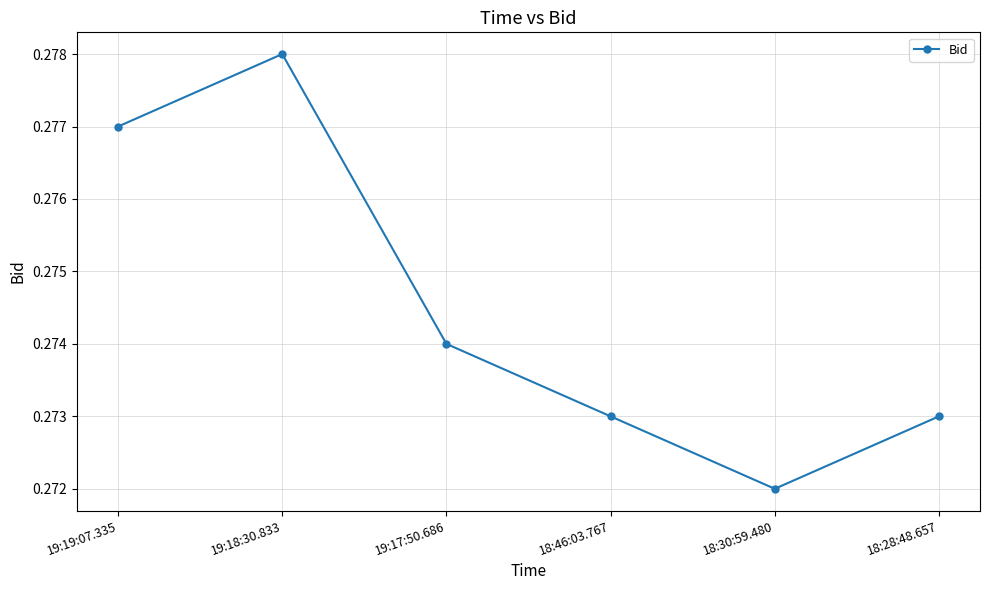

True or false: the data shows 0.4 at 18:30:59.480.

False